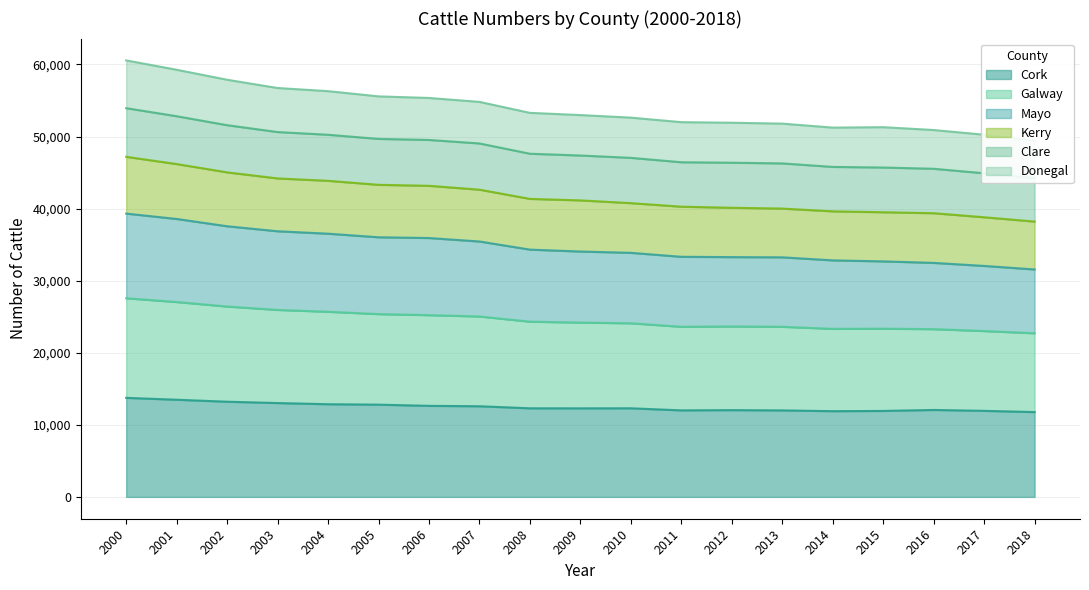

The value of Cork at 2009 is 20829. True or false?

False